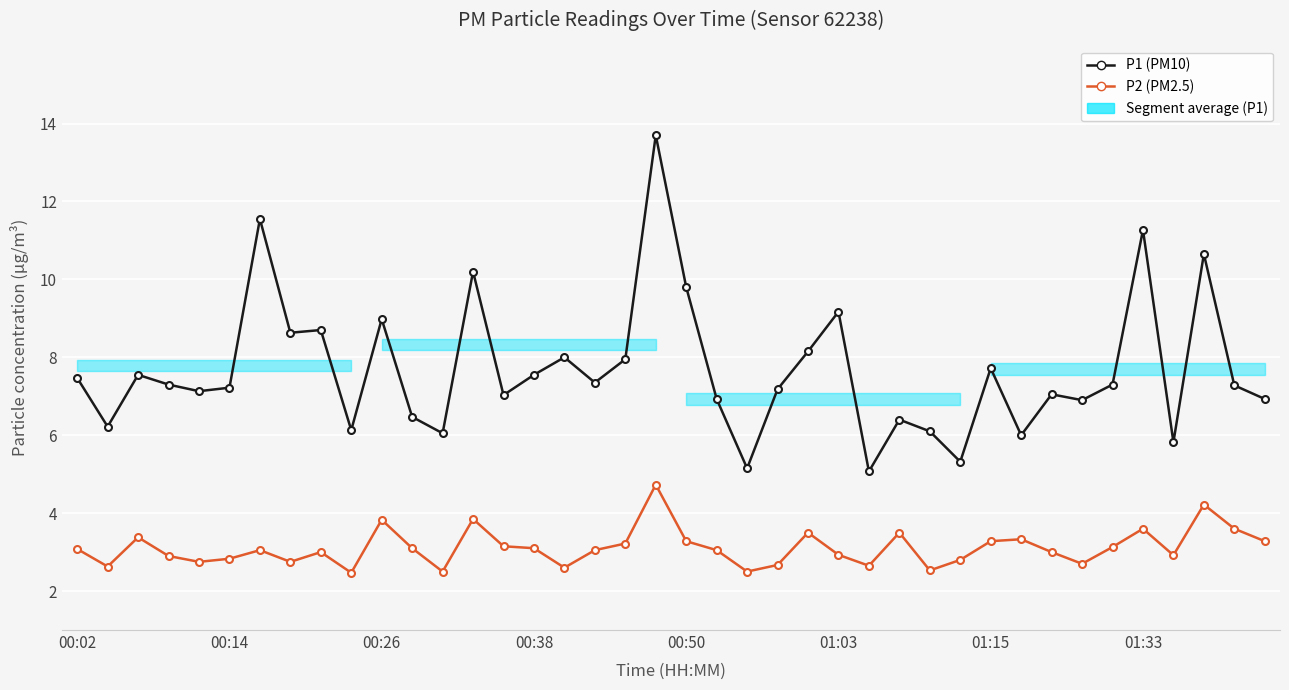

Where does the P1 (PM10) series first go above 7?

00:02